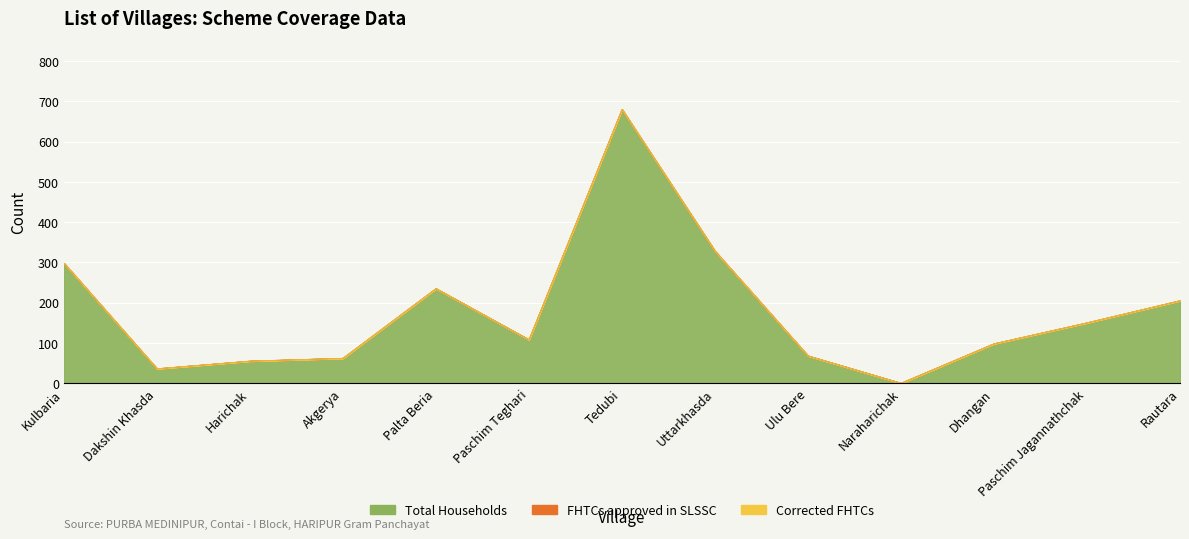

How many distinct data groups are displayed?

3